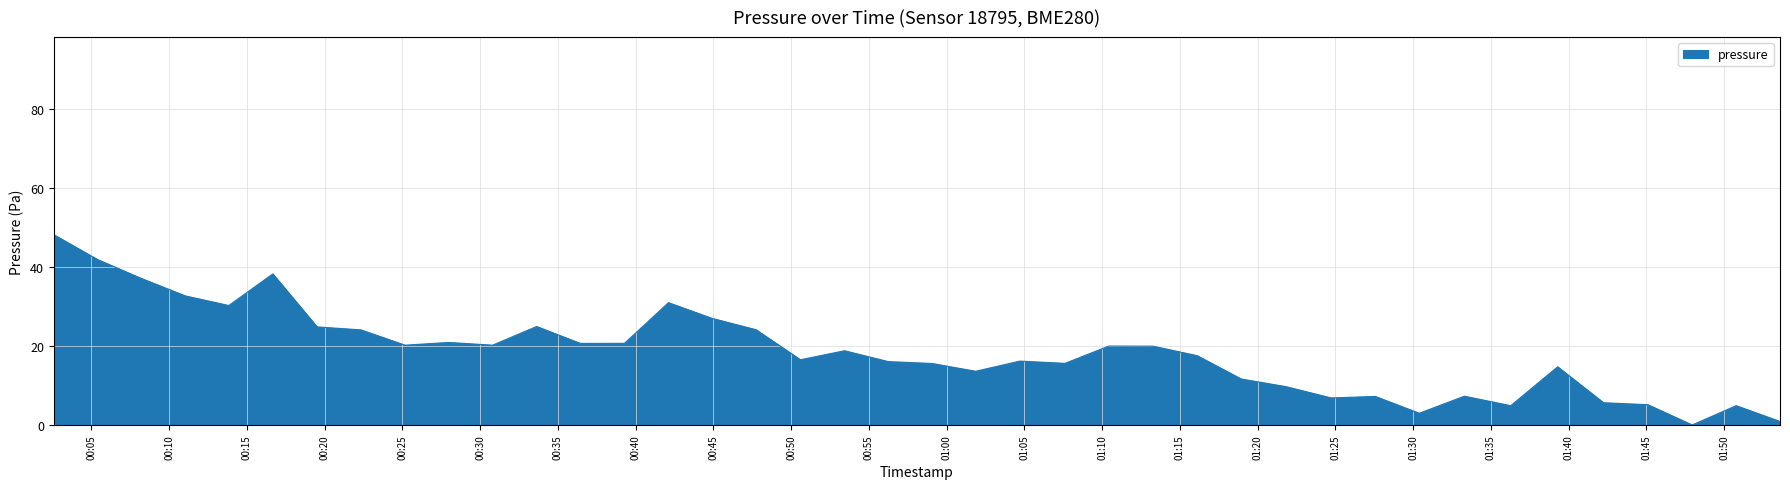

What is the difference between the maximum and minimum values?

48.1